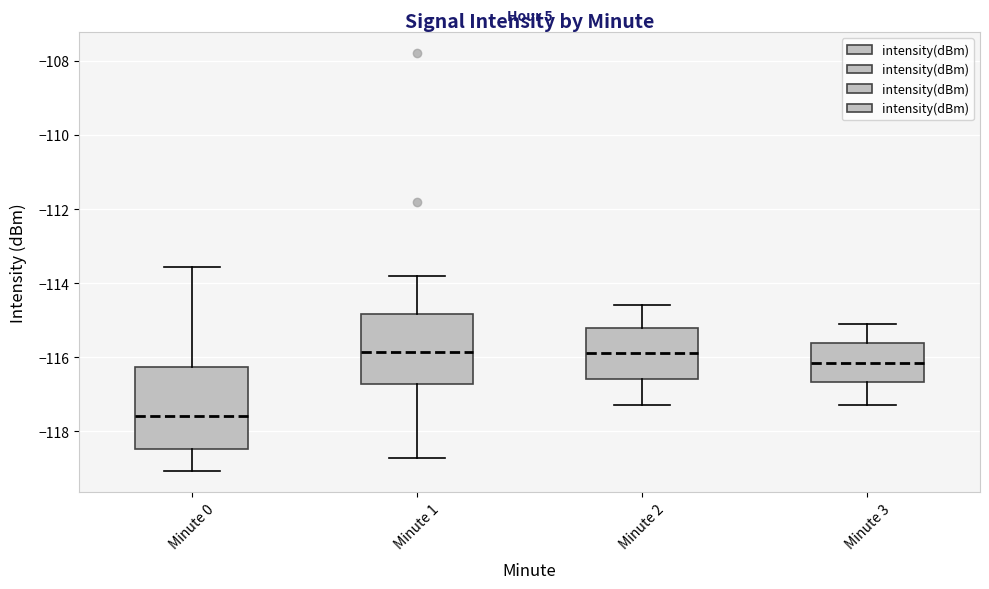

Reading left to right, transcribe this box plot: for each box, give where its median line is, the range the box spans, and where its two whiskers end, as read against the y-axis. The values are not printed on the chart, so give them approximately, as read against the axis.

Minute 0: median -117.6, box -118.4 to -116.2, whiskers -119.0 to -113.6
Minute 1: median -115.8, box -116.8 to -114.8, whiskers -118.8 to -113.8
Minute 2: median -115.8, box -116.6 to -115.2, whiskers -117.2 to -114.6
Minute 3: median -116.2, box -116.6 to -115.6, whiskers -117.2 to -115.0